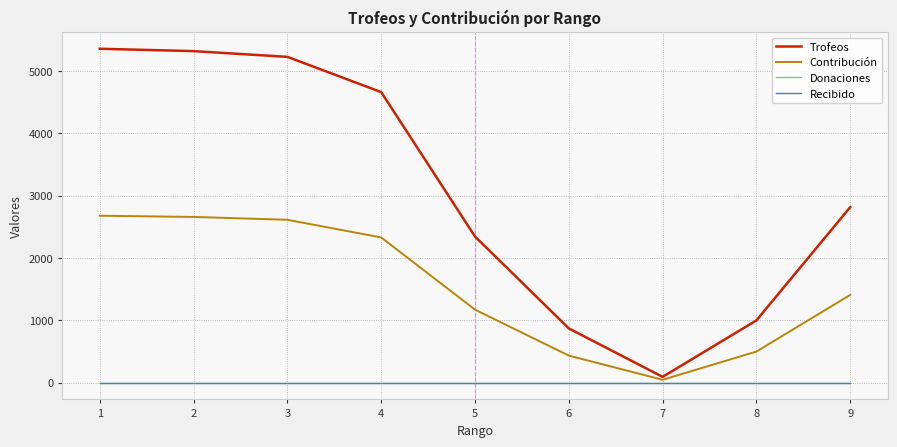

Is this an area chart (filled region under the line)?

No